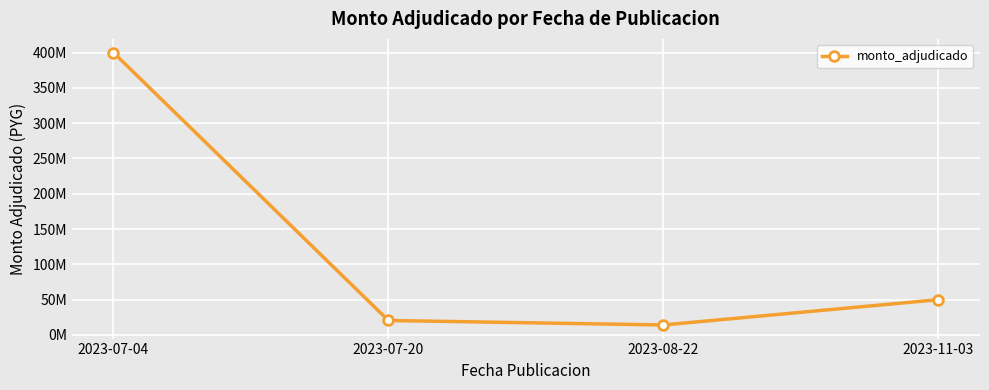

Is it true that the value at 2023-07-20 is 30427026?

False